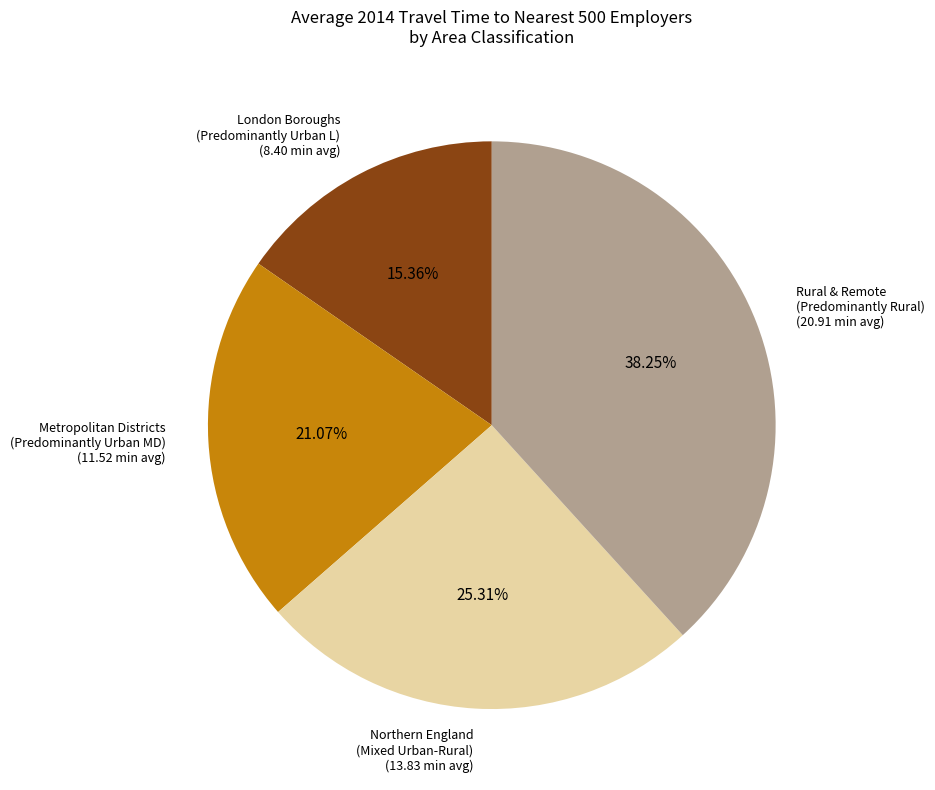

Is the sum of Metropolitan Districts (Predominantly Urban MD) (11.52 min avg) and Rural & Remote (Predominantly Rural) (20.91 min avg) greater than half?

Yes